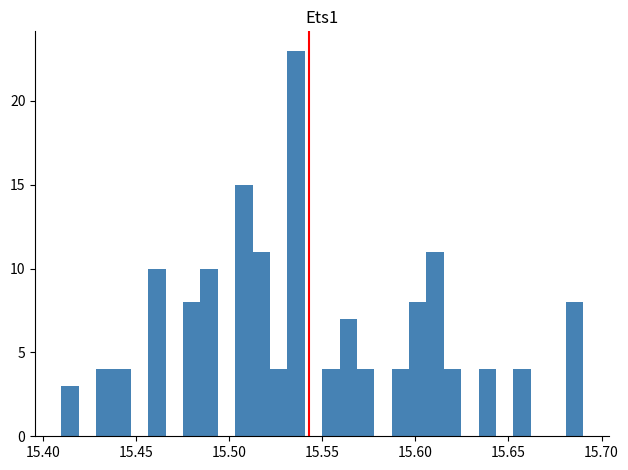

Read against the x-axis, roughly where is the centre of the tallest bar?

15.535